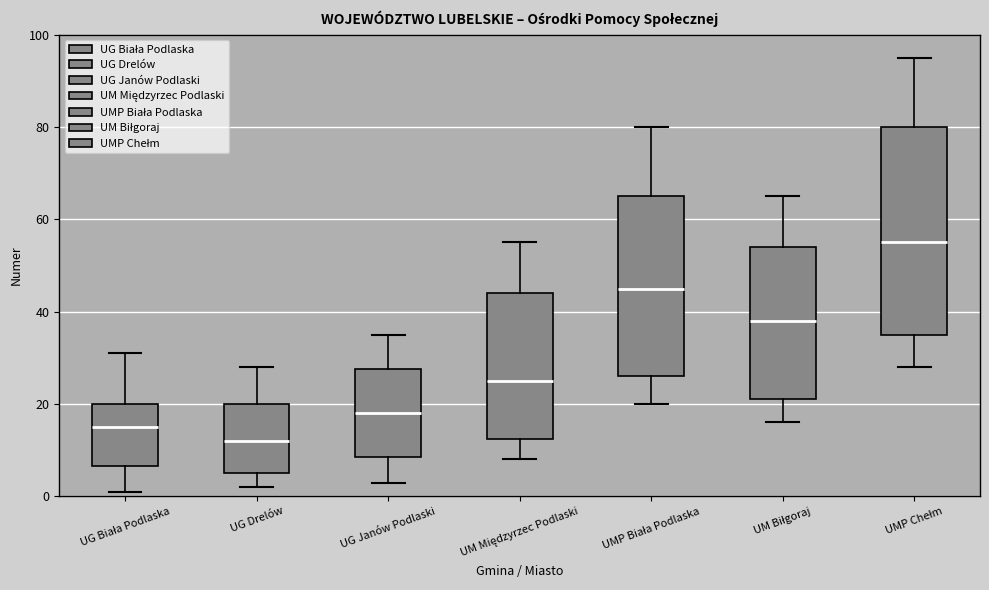

Which box's median line is the highest?

UMP Chełm